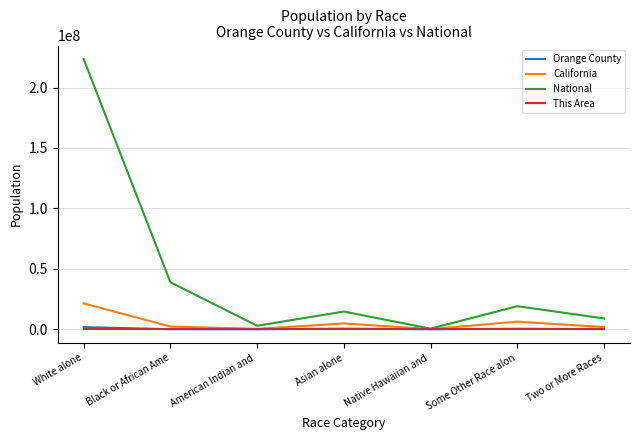

What is the sum of the California values at White alone and Some Other Race alon?

27771306